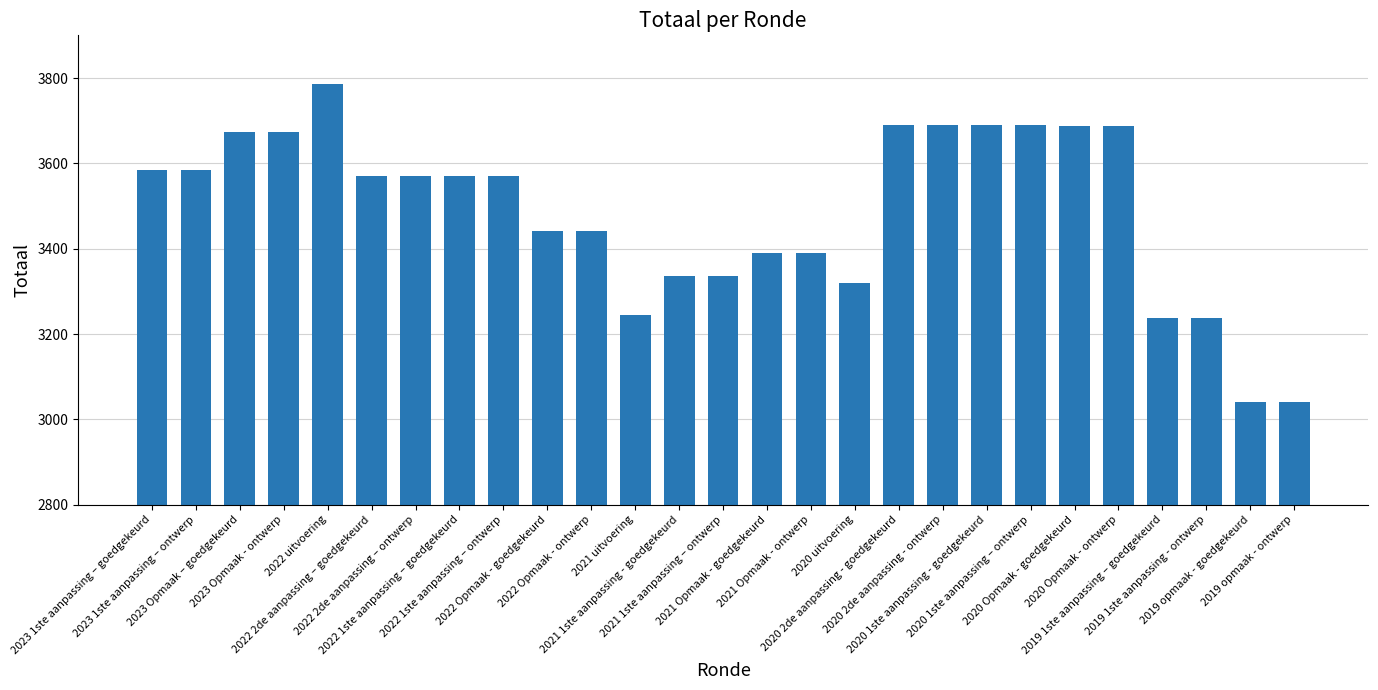

What is the average value?

3488